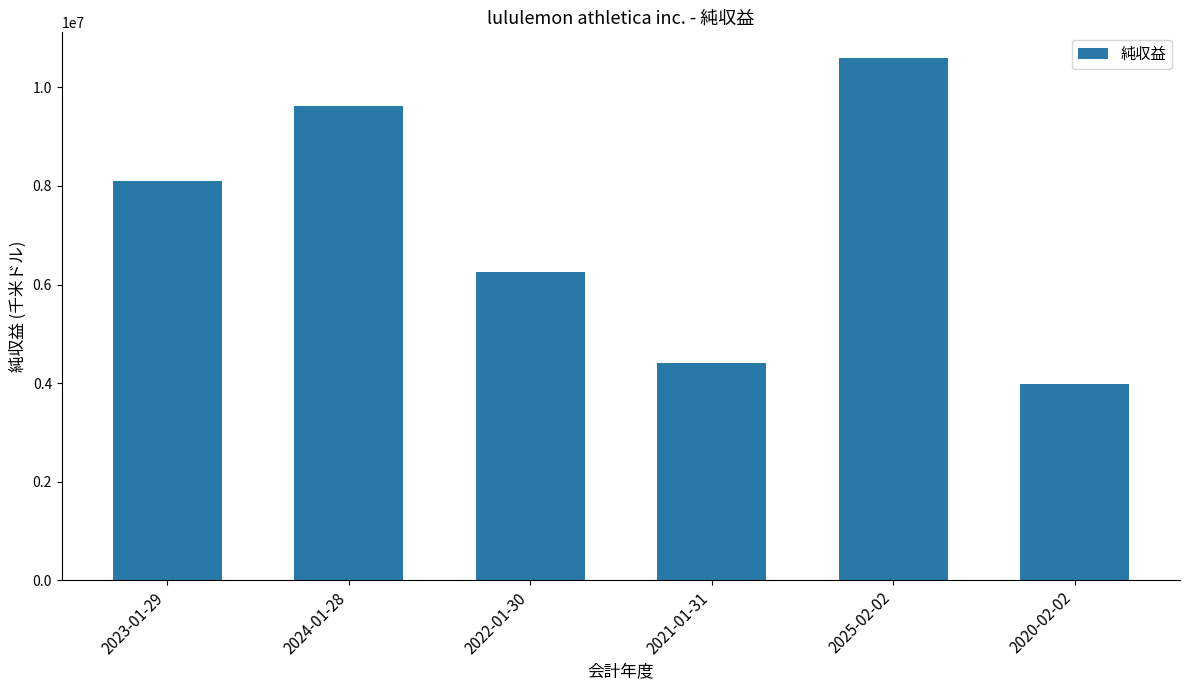

What is the average value?

7159286